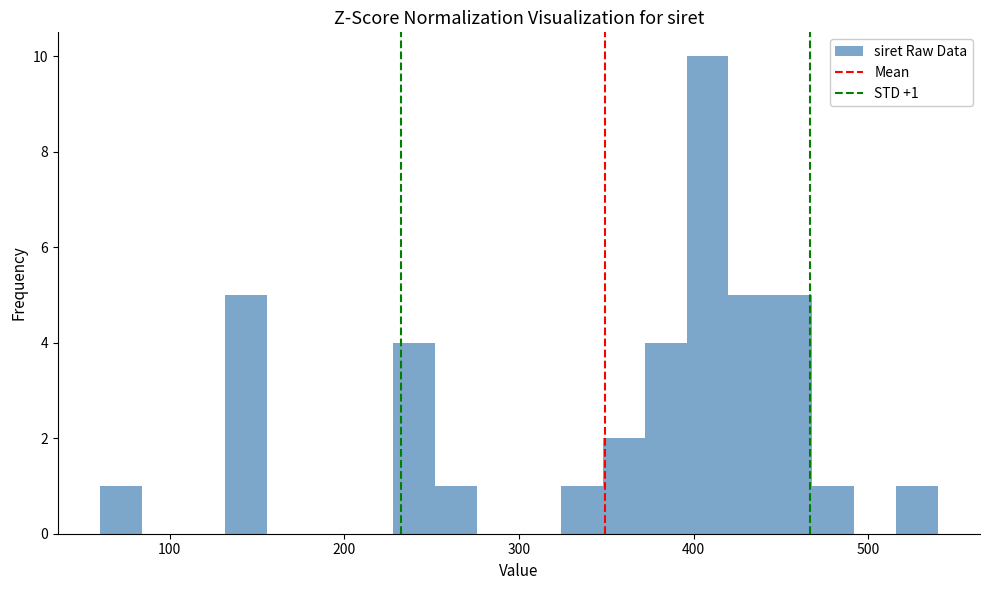

Around what value on the x-axis is the tallest bar? Give the approximate position of its centre, as read against the axis.

410